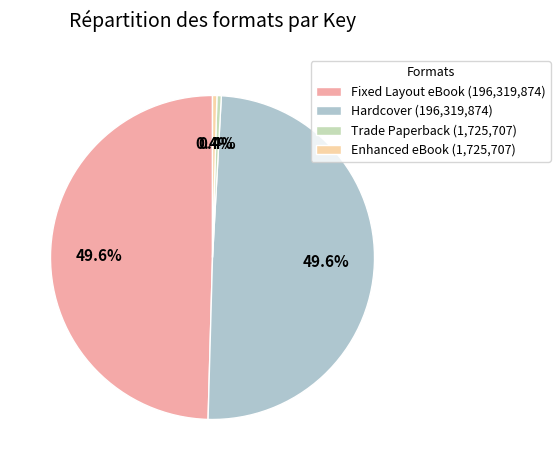

How many segments does this pie chart have?

4